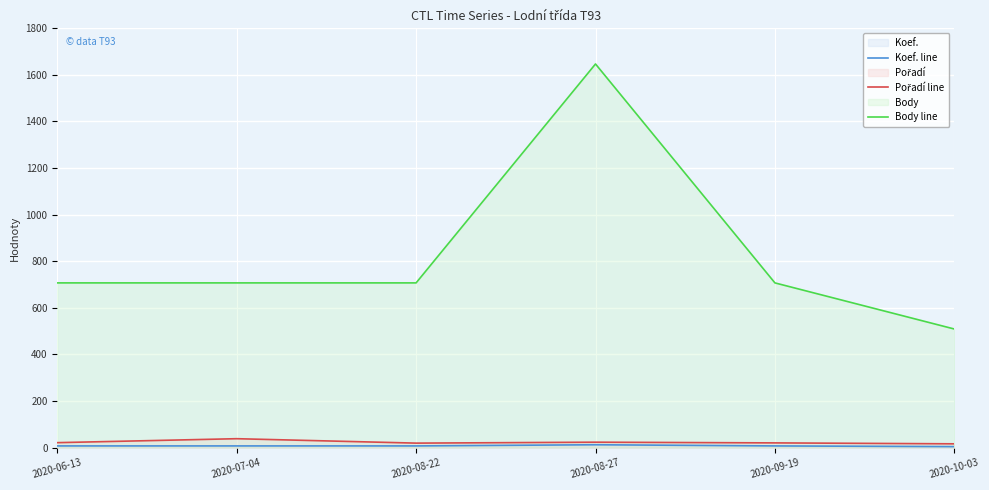

How many lines are shown in the chart?

3